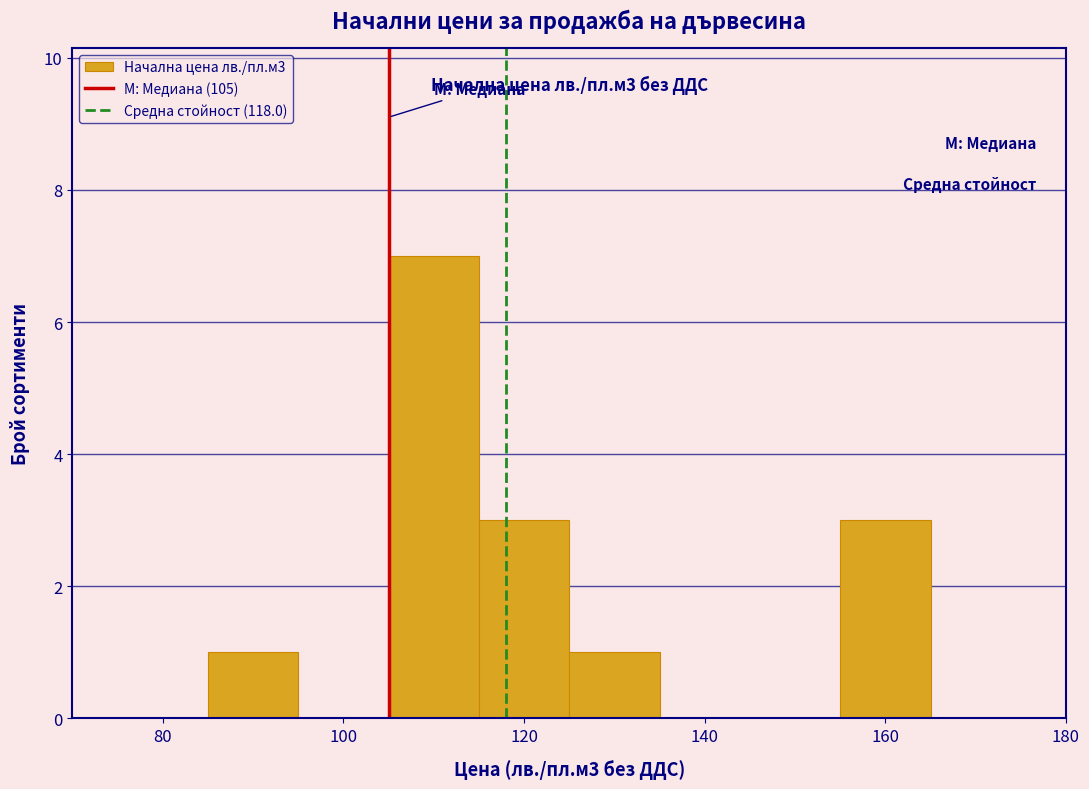

Over which range of the x-axis is the bar tallest?

105 to 115